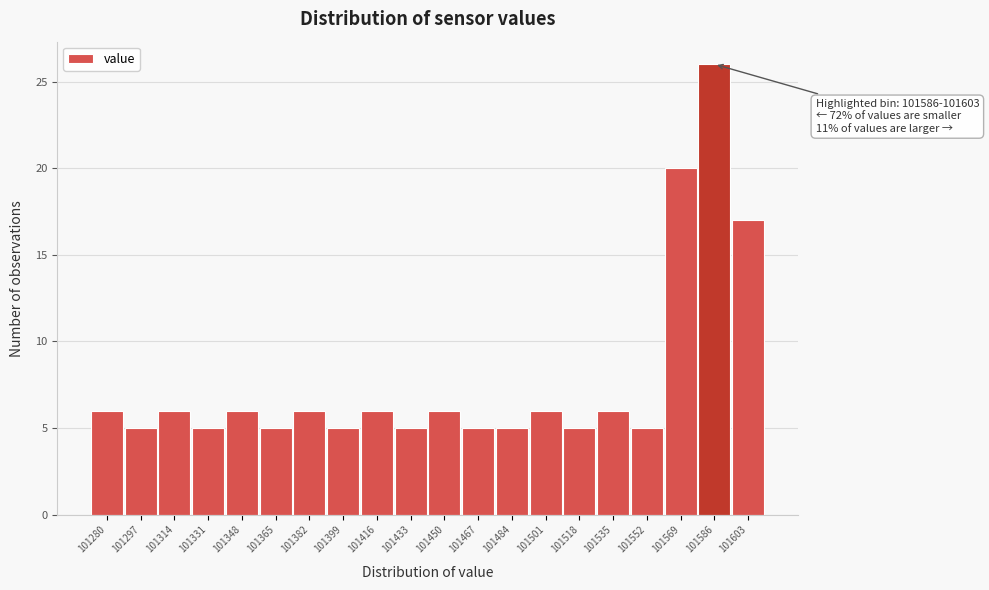

Reading left to right, extract all data points from this chart.

101280=6	101297=5	101314=6	101331=5	101348=6	101365=5	101382=6	101399=5	101416=6	101433=5	101450=6	101467=5	101484=5	101501=6	101518=5	101535=6	101552=5	101569=20	101586=26	101603=17